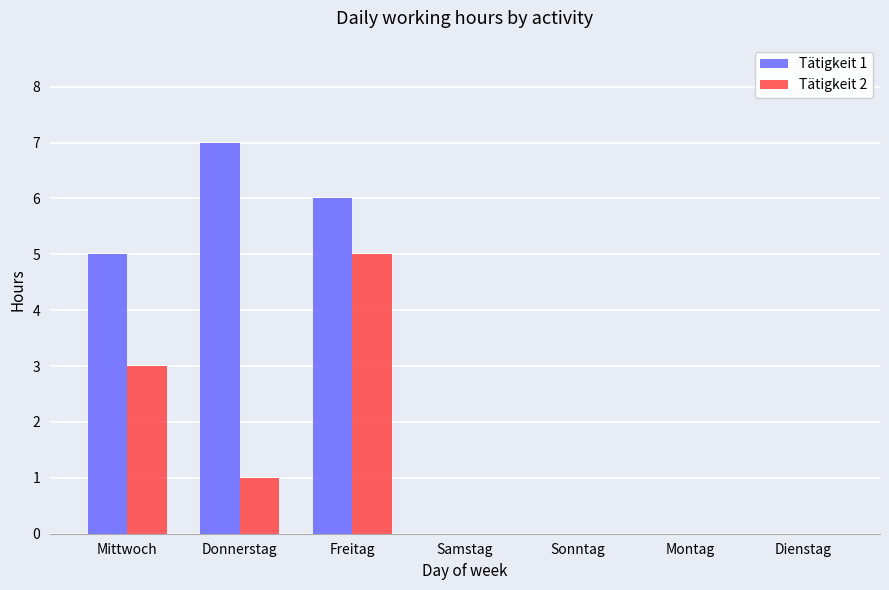

Reading left to right, transcribe all the data shown in this chart.

Tätigkeit 1: Mittwoch=5	Donnerstag=7	Freitag=6	Samstag=0	Sonntag=0	Montag=0	Dienstag=0
Tätigkeit 2: Mittwoch=3	Donnerstag=1	Freitag=5	Samstag=0	Sonntag=0	Montag=0	Dienstag=0